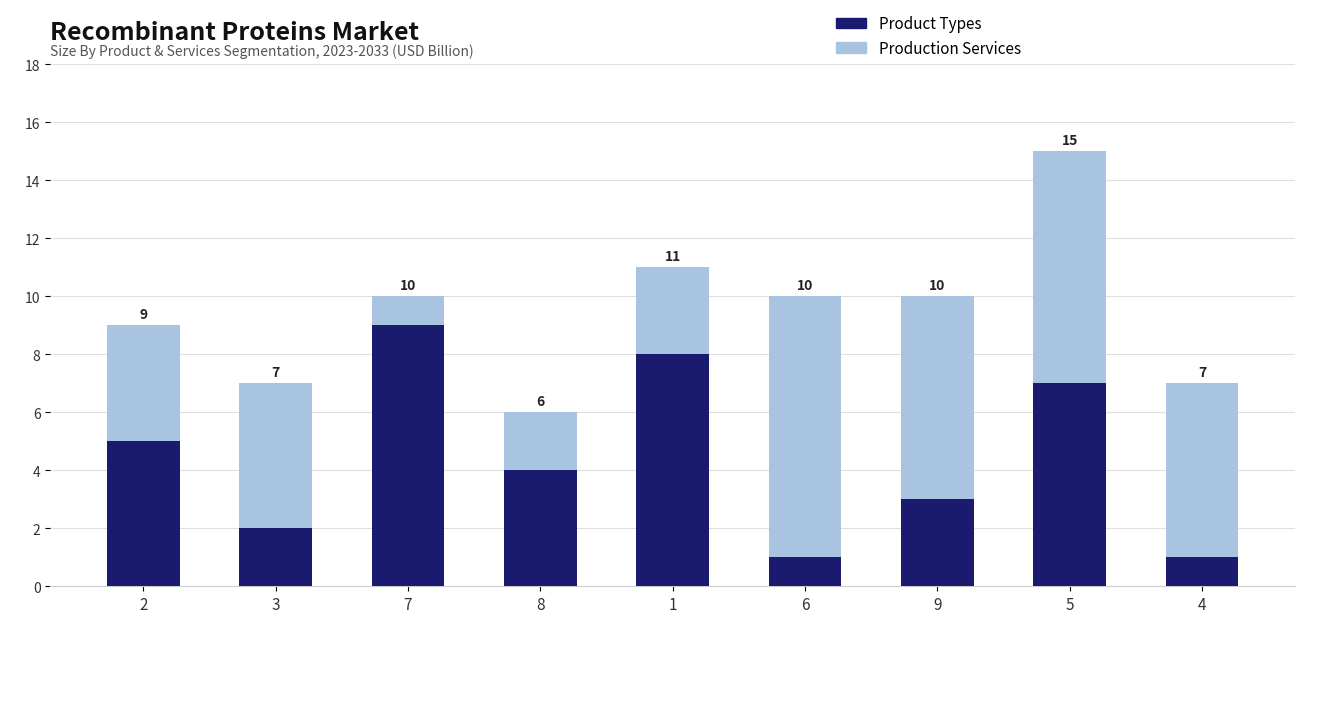

Which series has the largest range (max minus min)?

Product Types